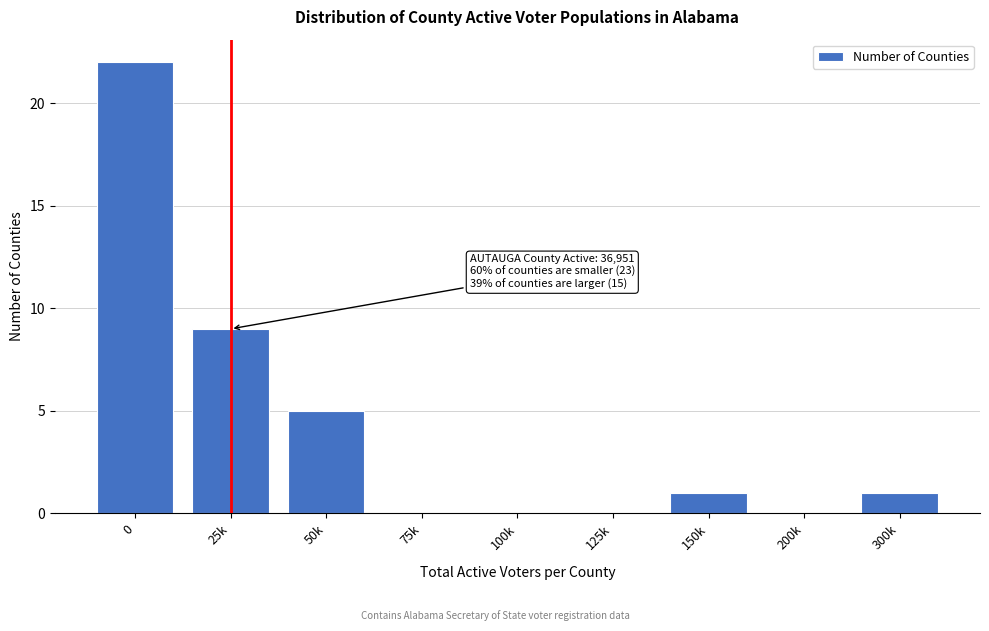

Reading right to left, list all the values displayed in this chart.

300k=1	200k=0	150k=1	125k=0	100k=0	75k=0	50k=5	25k=9	0=22